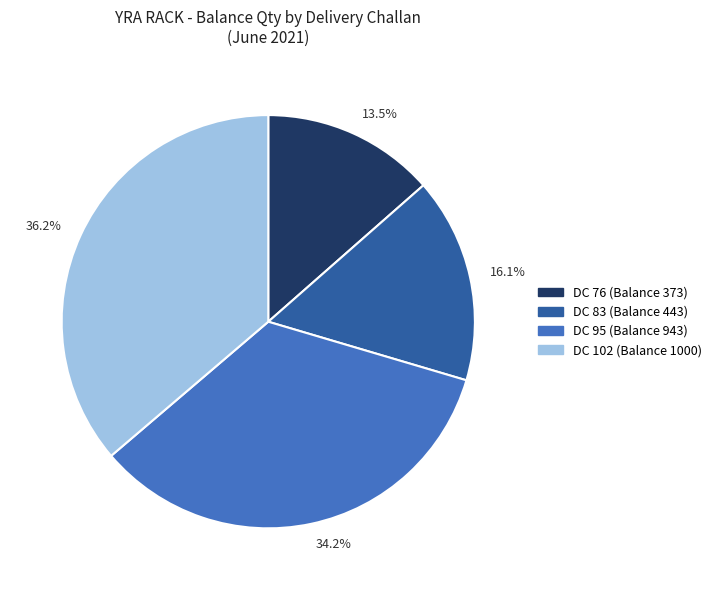

Which category has the biggest portion of the pie?

36.2%